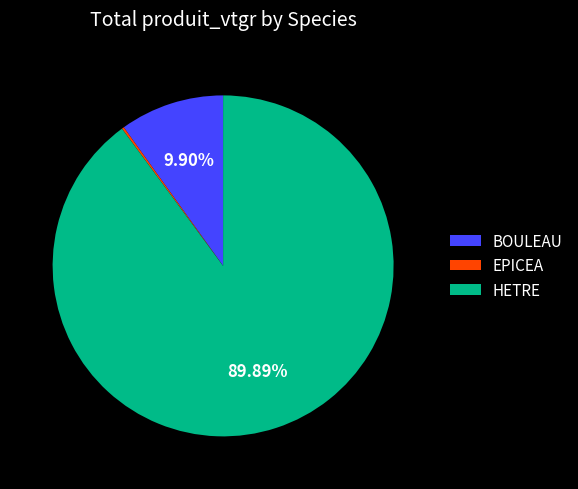

How much of the chart is everything except BOULEAU?

90.1%